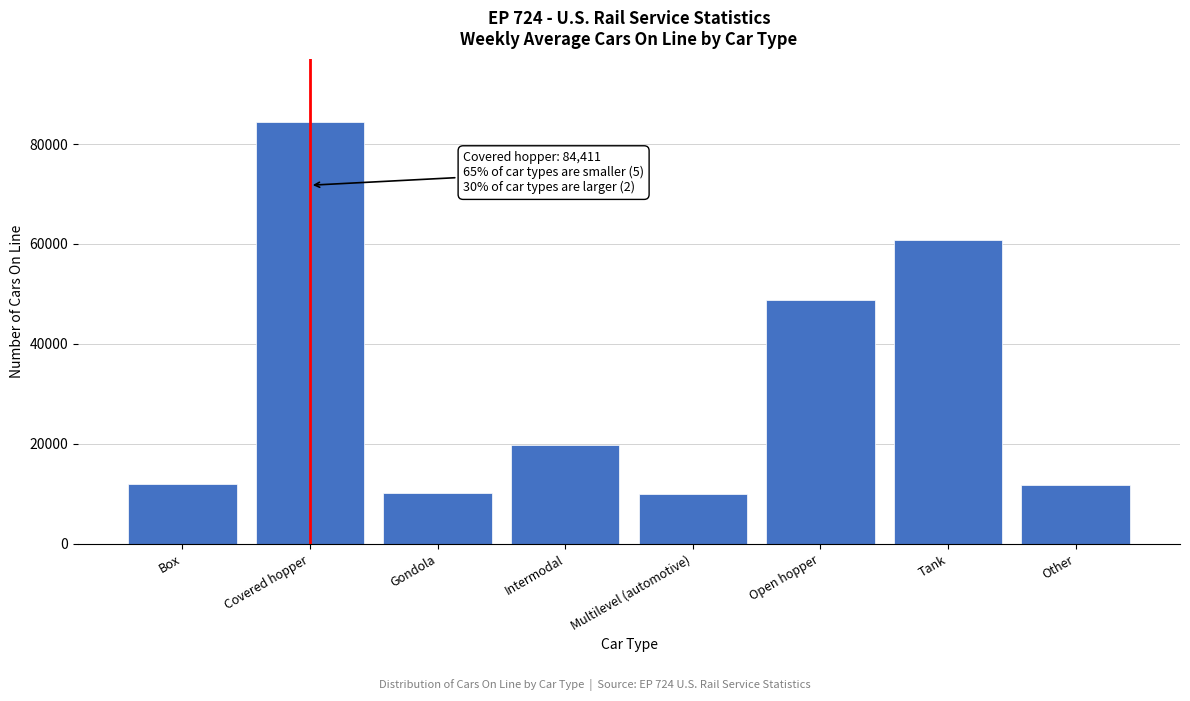

Approximately how many times larger is the value at Box compared to Other?

1.0